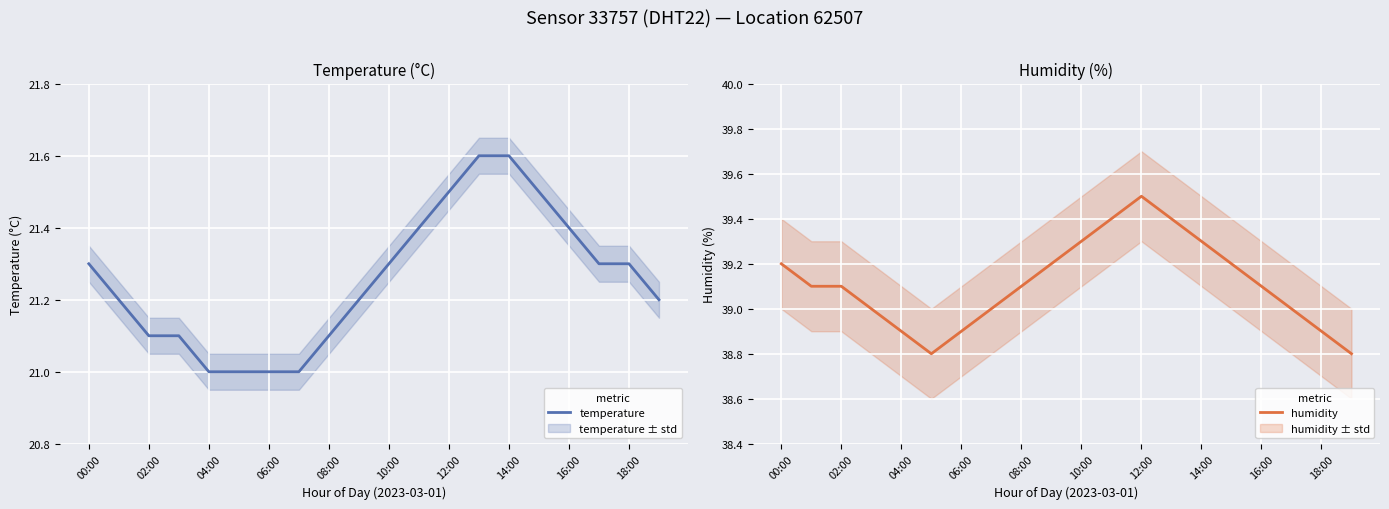

What is the label of the 12th point from the left?

11